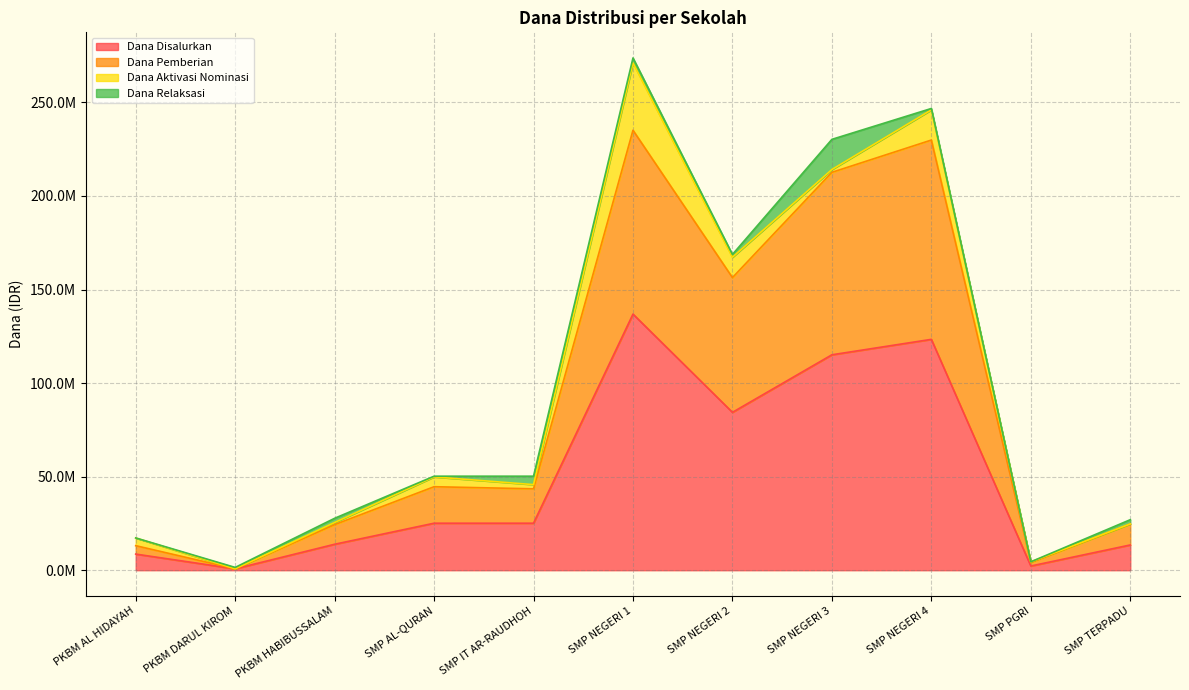

What position from the right is PKBM DARUL KIROM?

10